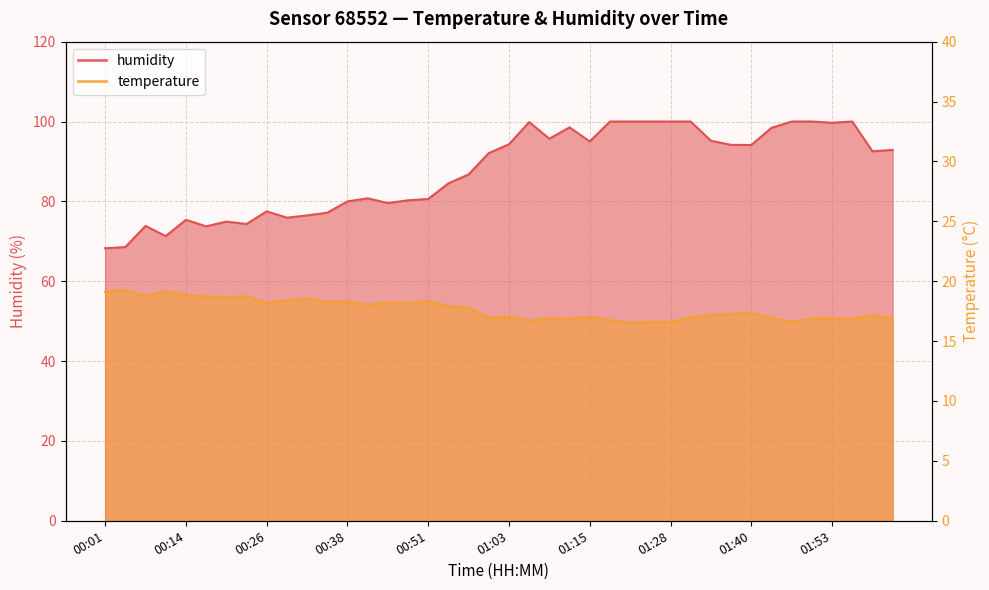

What is the sum of all humidity values?

3502.3